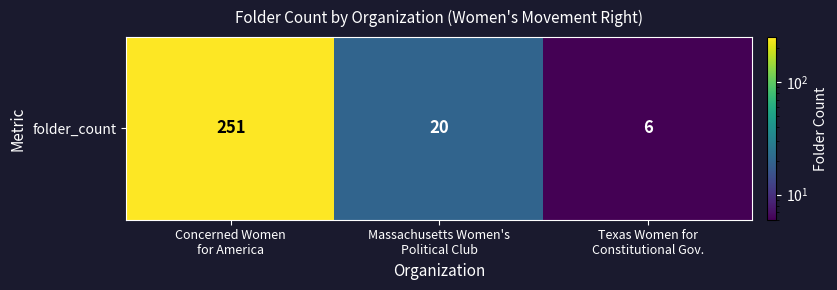

How many series are shown in this chart?

1